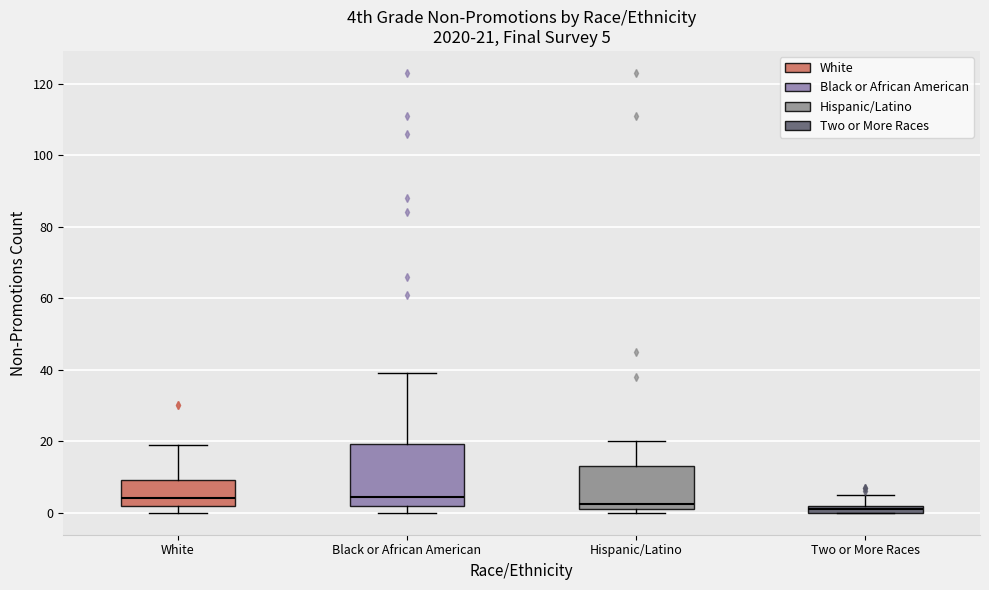

Comparing the boxes themselves (not the whiskers), which one is the tallest?

Black or African American